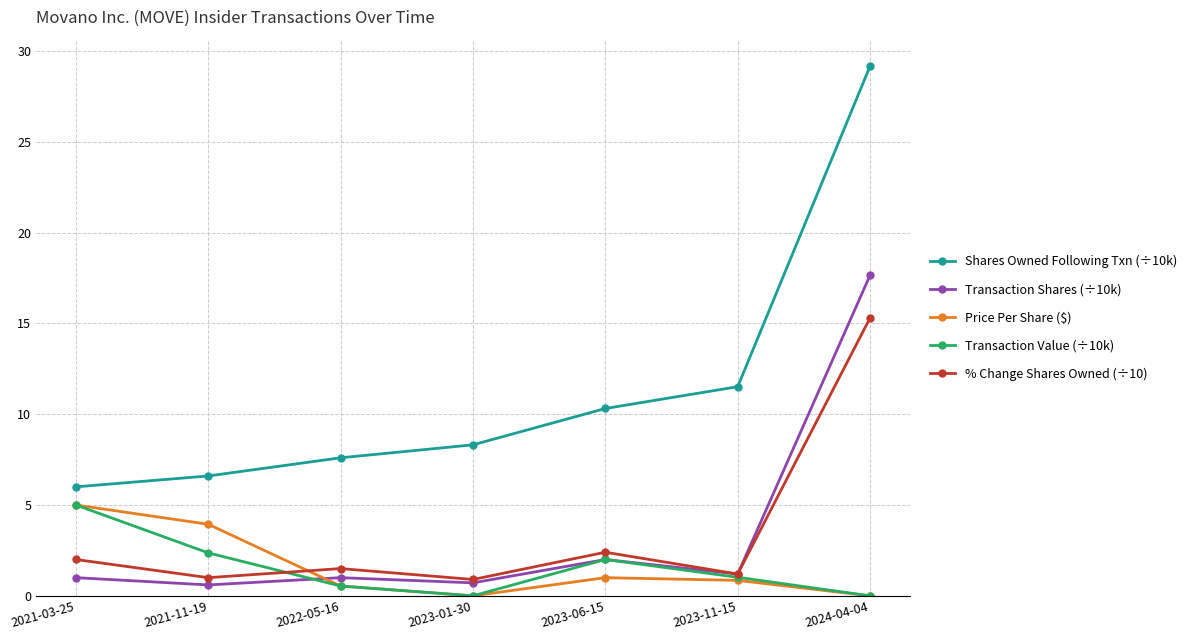

Which category has the highest value in the Price Per Share ($) series?

2021-03-25